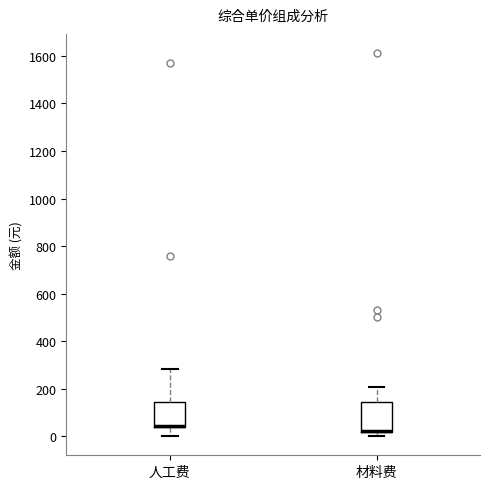

Reading left to right, read every box against the y-axis: the position of its median line, the range the box covers, and the ends of its whiskers. The values are not printed on the chart, so give them approximately, as read against the axis.

人工费: median 40 (drawn on the box's lower edge), box 40 to 140, whiskers 0 to 280
材料费: median 20 (drawn on the box's lower edge), box 20 to 140, whiskers 0 to 200